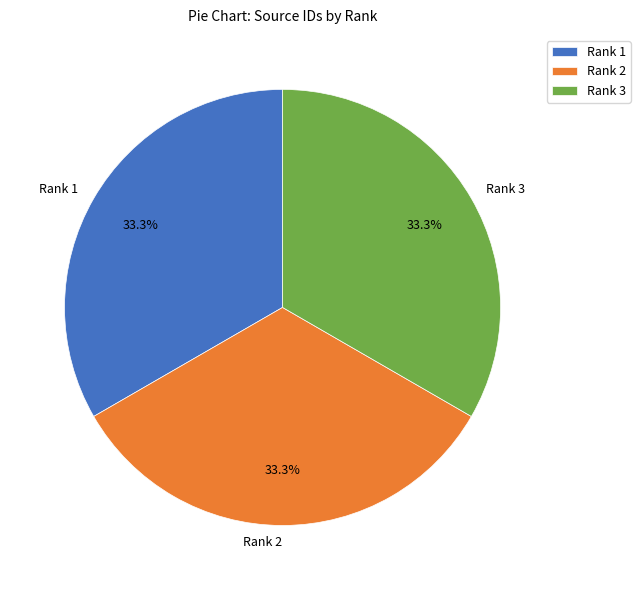

To the nearest percent, what percentage of the pie is Rank 3?

33%